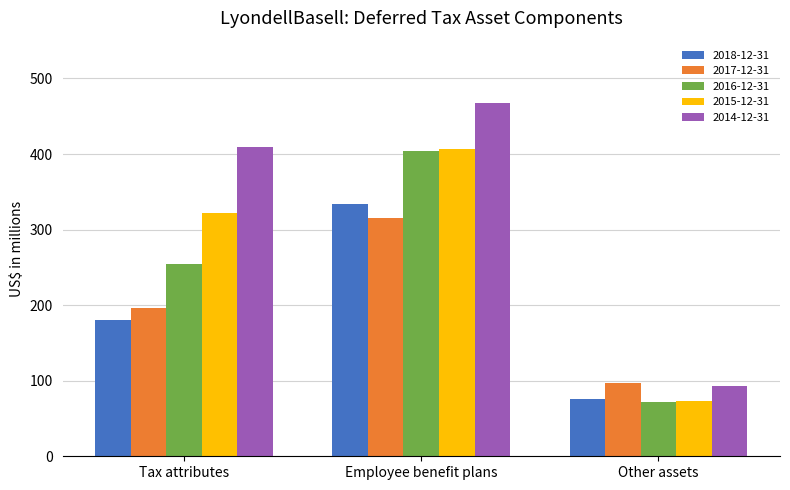

Which series has the largest total across all categories?

2014-12-31